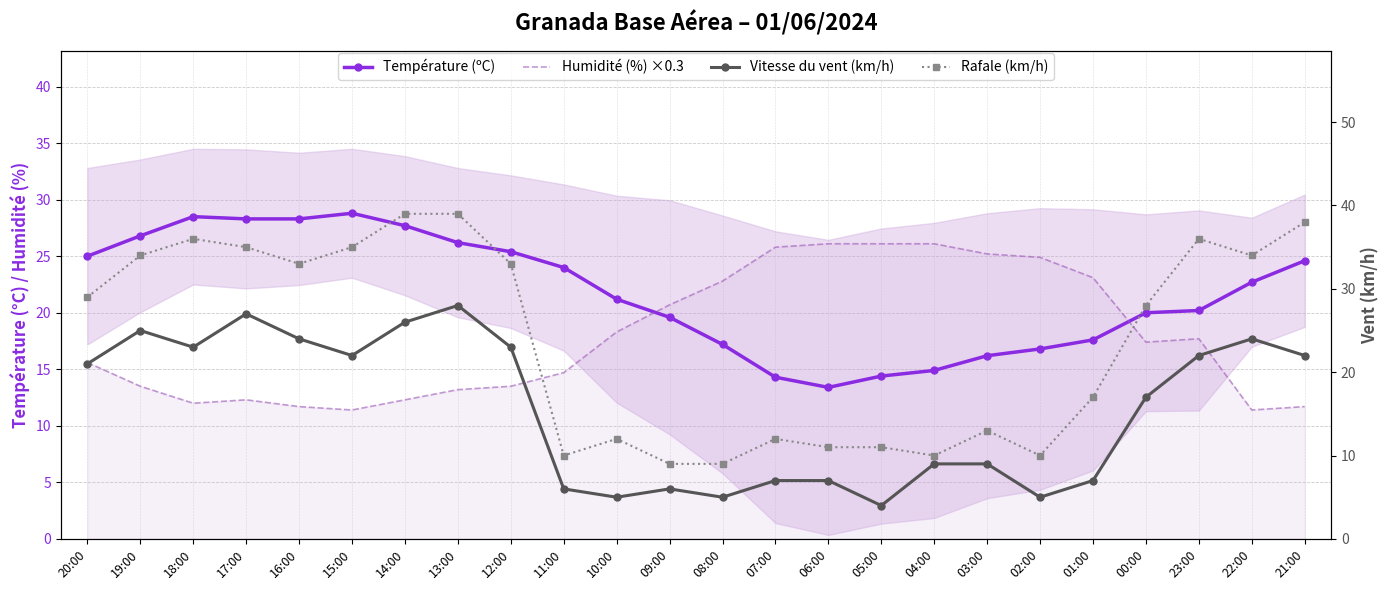

What is the sum of the Humidité (%) ×0.3 values at 23:00 and 07:00?

43.5